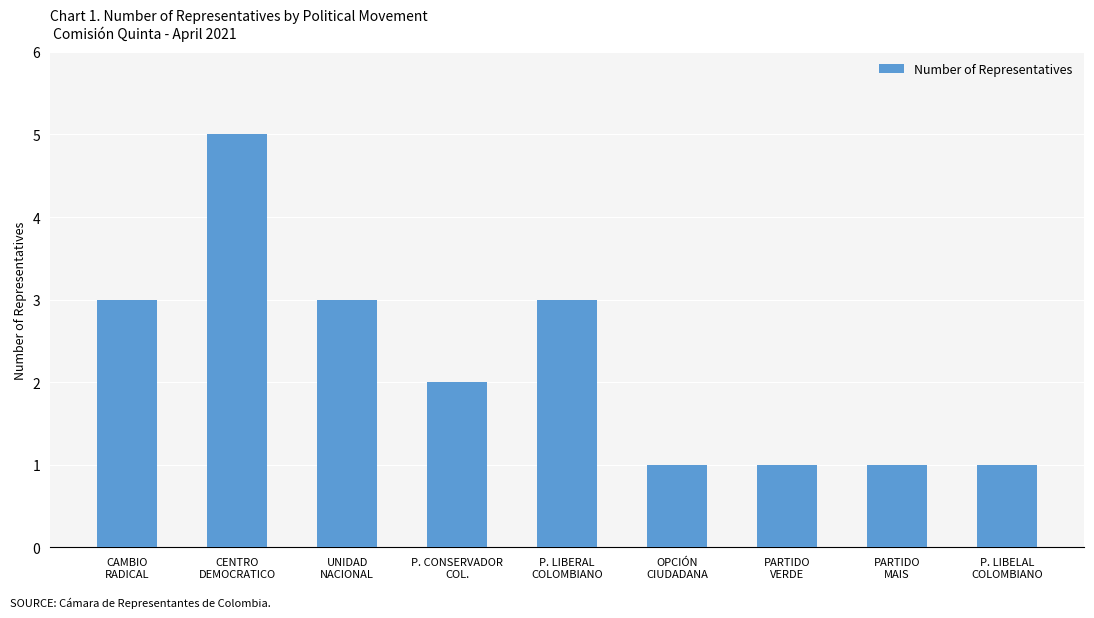

How many values are below 2?

4